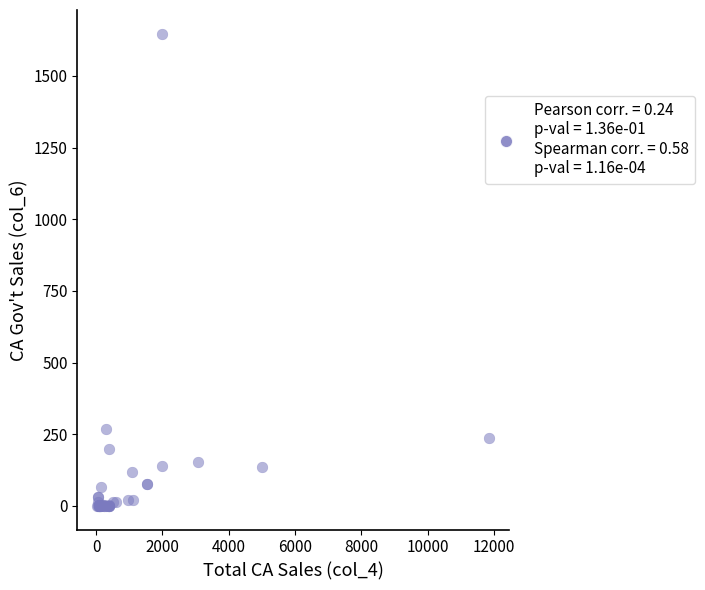

What Y value in the scatter plot is closest to 823?

268.2